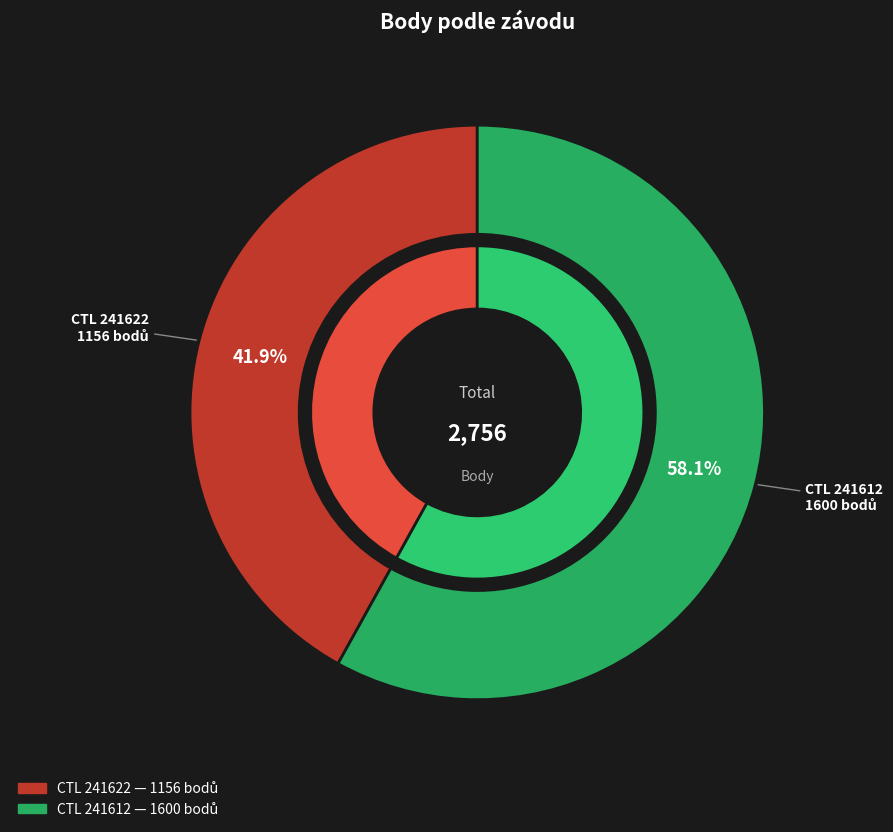

How many segments does this pie chart have?

2